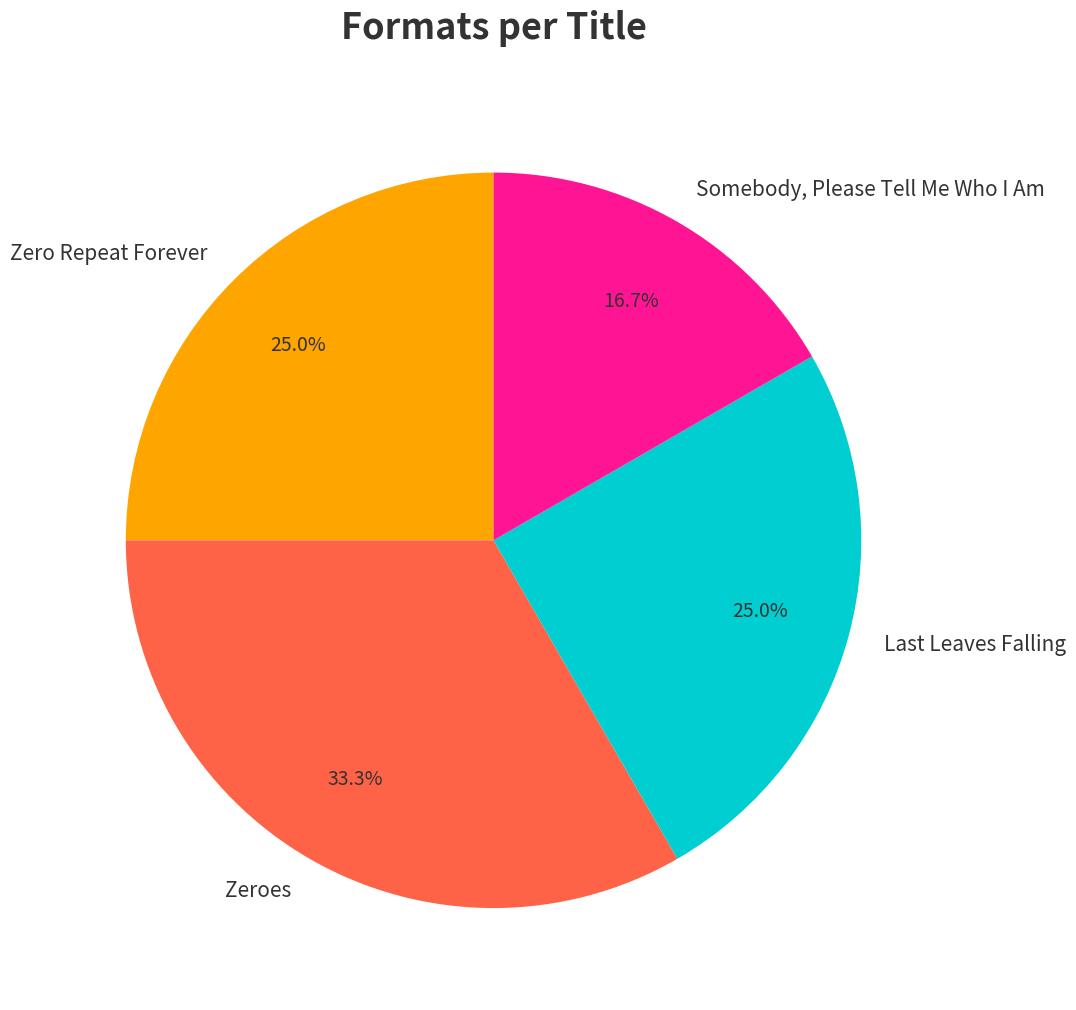

The Zeroes slice represents 33% of the pie. True or false?

True